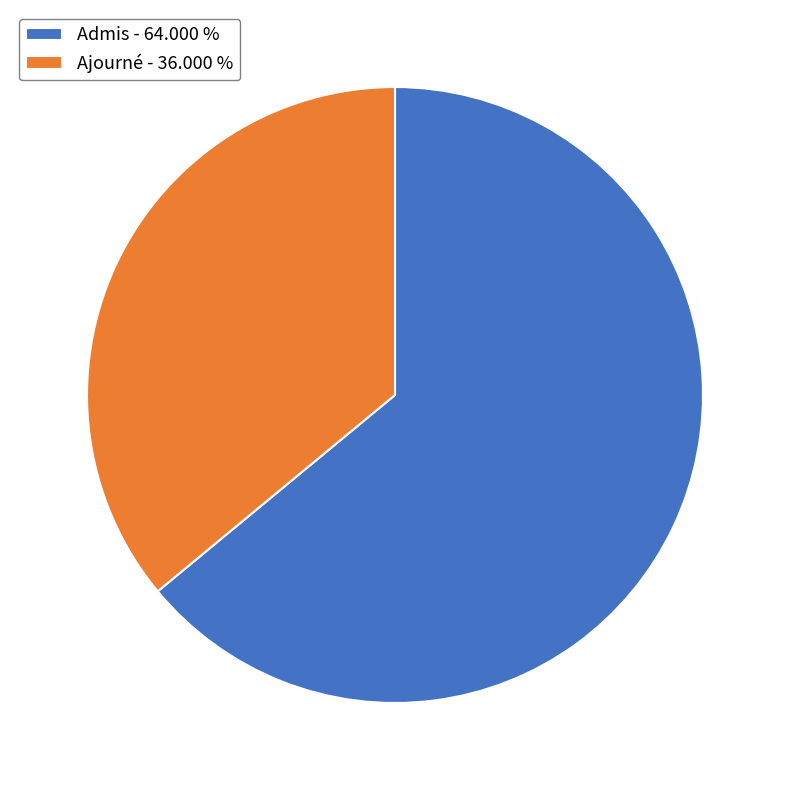

Is there any slice that represents more than half of the pie?

Yes